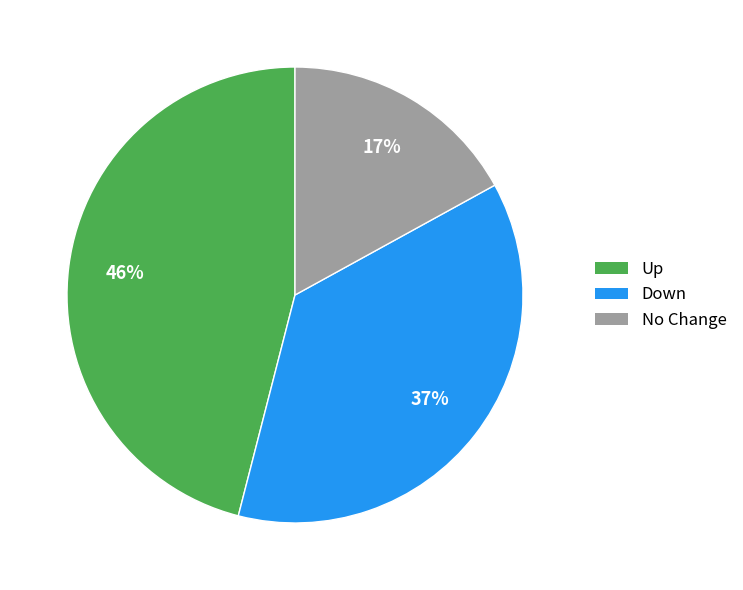

Is there a majority slice in this chart?

No